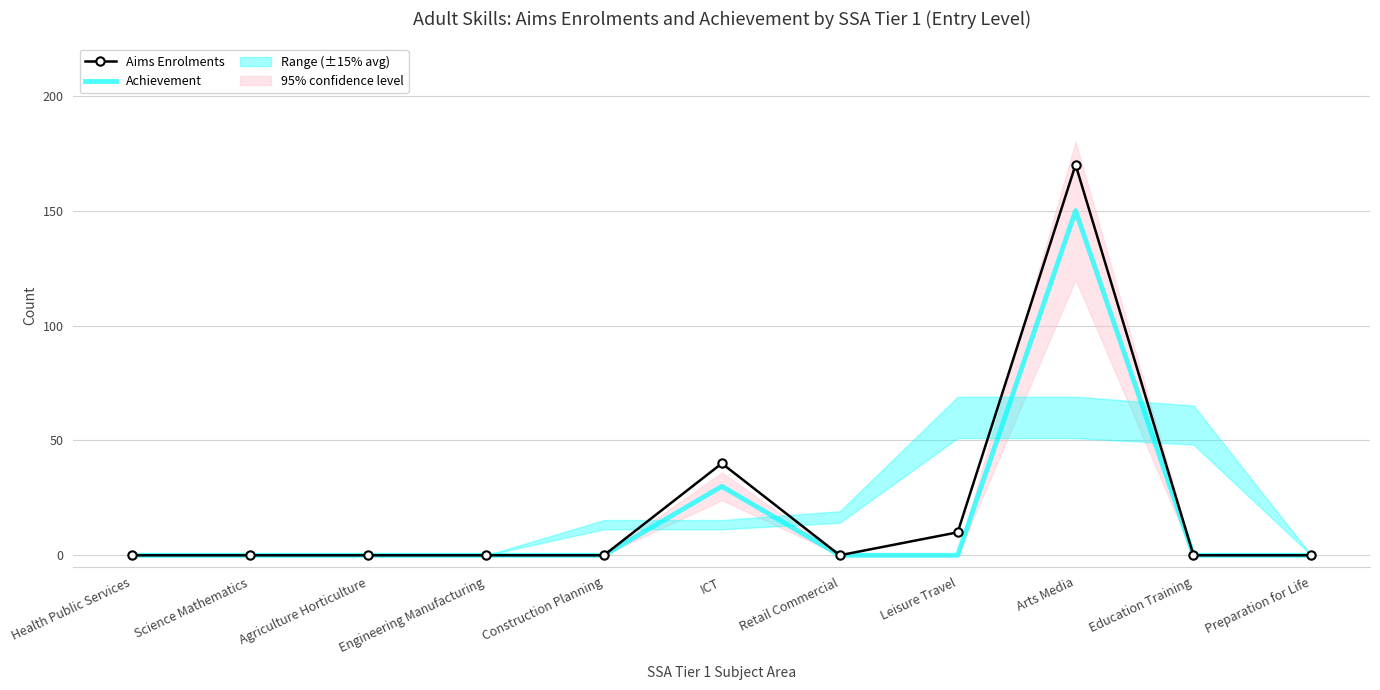

True or false: Aims Enrolments has a value of 0 at Agriculture Horticulture.

True